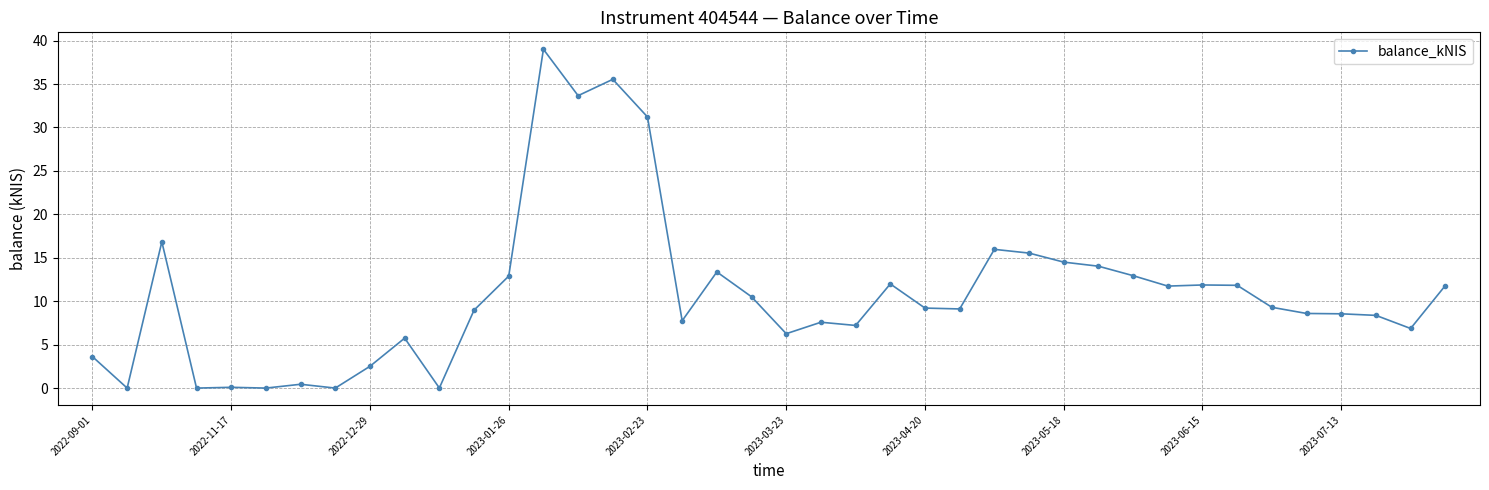

How many data points does each series have?

40